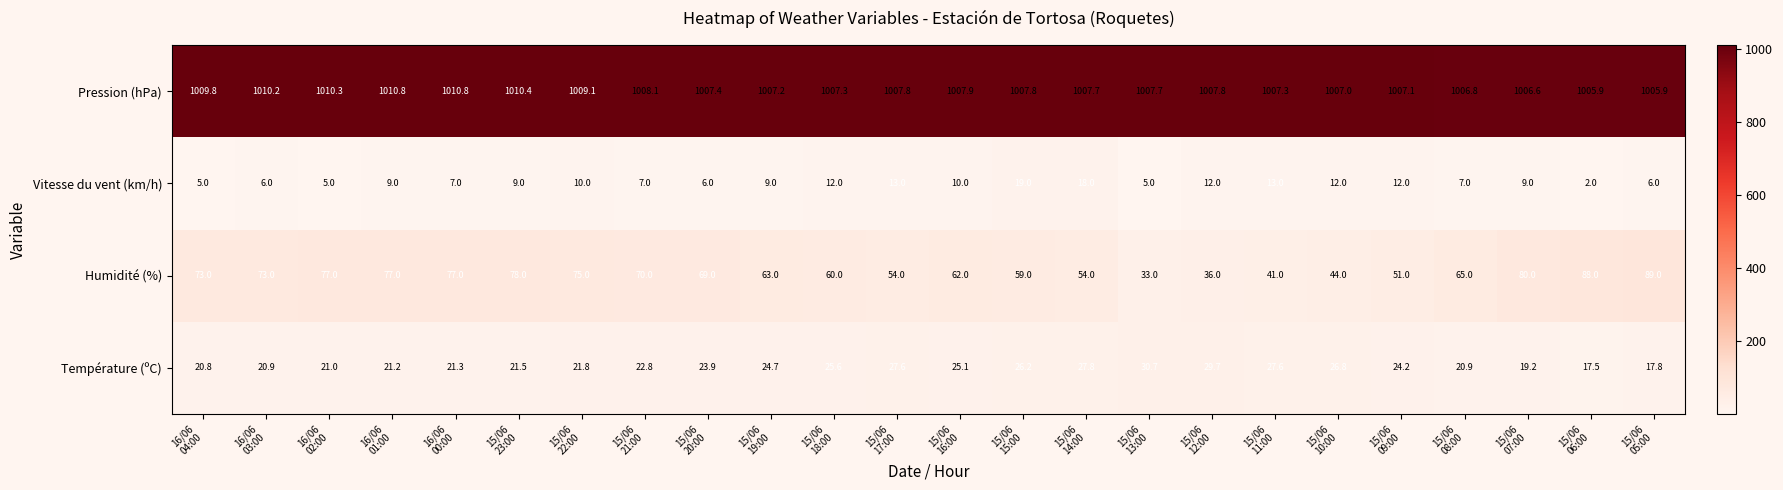

What is the total value across all series at 15/06
21:00?

1107.9